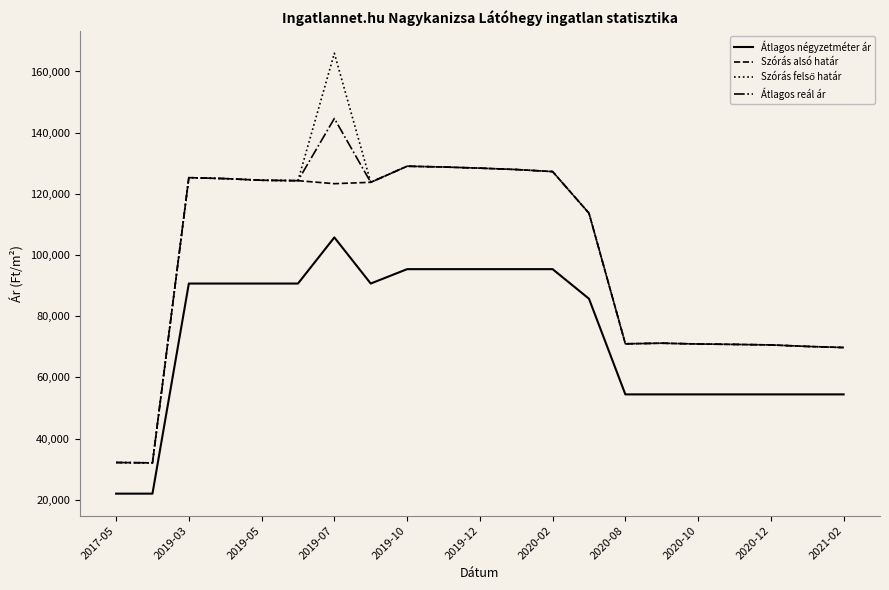

What is the minimum value for Átlagos reál ár?

32060